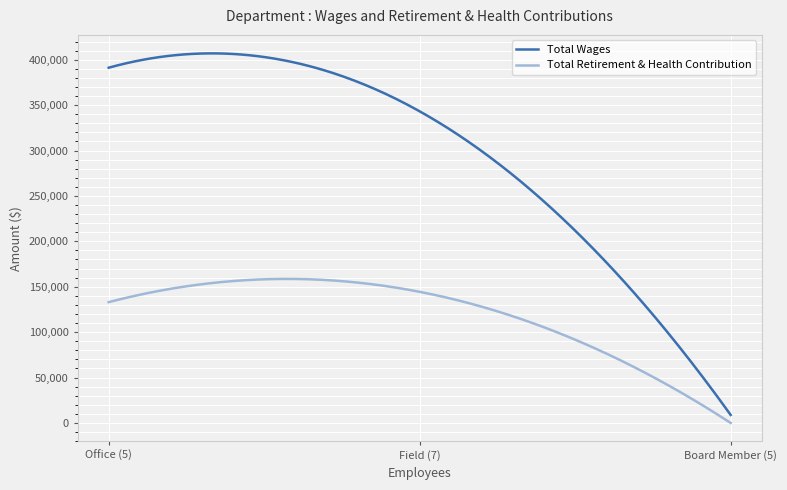

Rank the series by their maximum value, from highest to lowest.

Total Wages, Total Retirement & Health Contribution